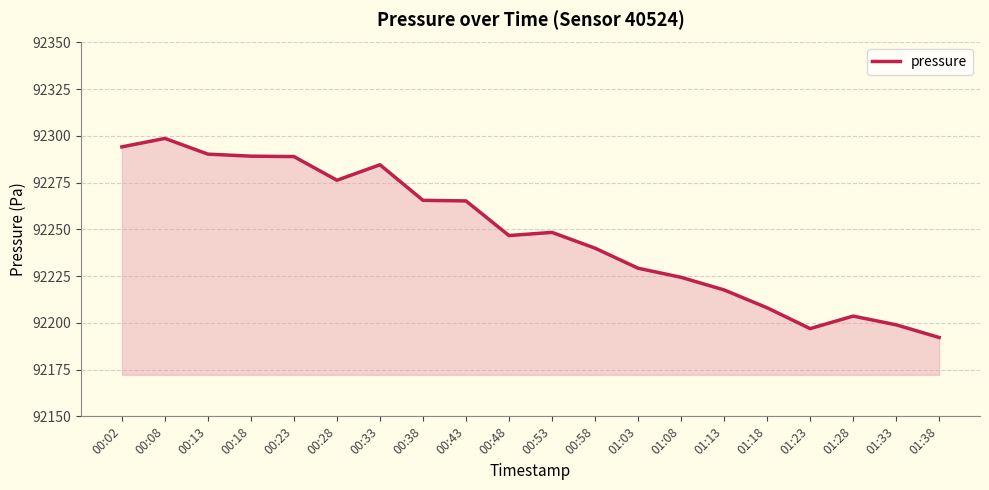

What is the ratio of the value at 01:38 to the value at 00:23?

1.0